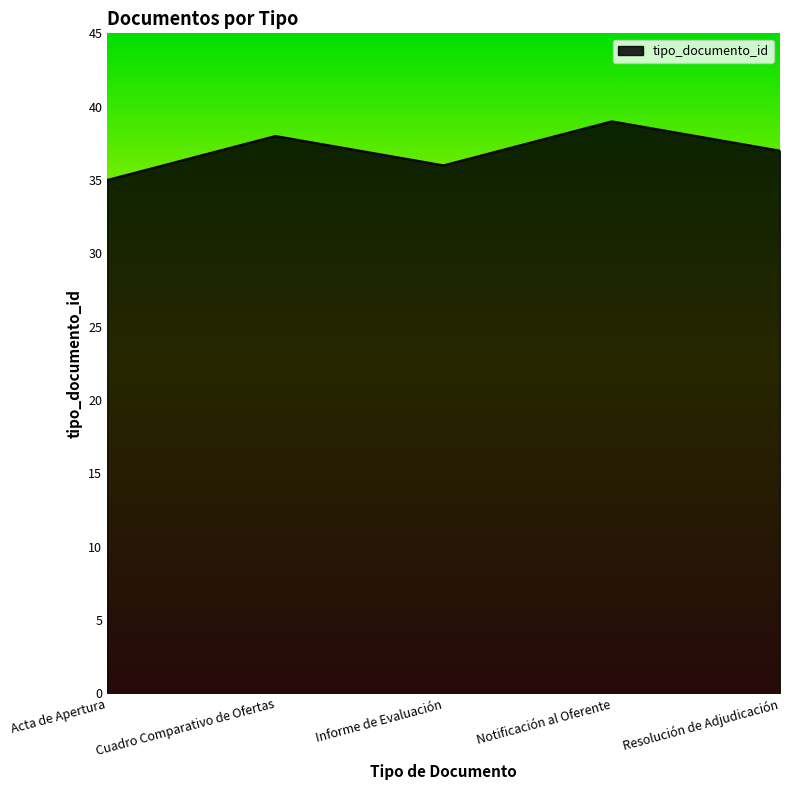

Is it true that the value at Cuadro Comparativo de Ofertas is 38?

True